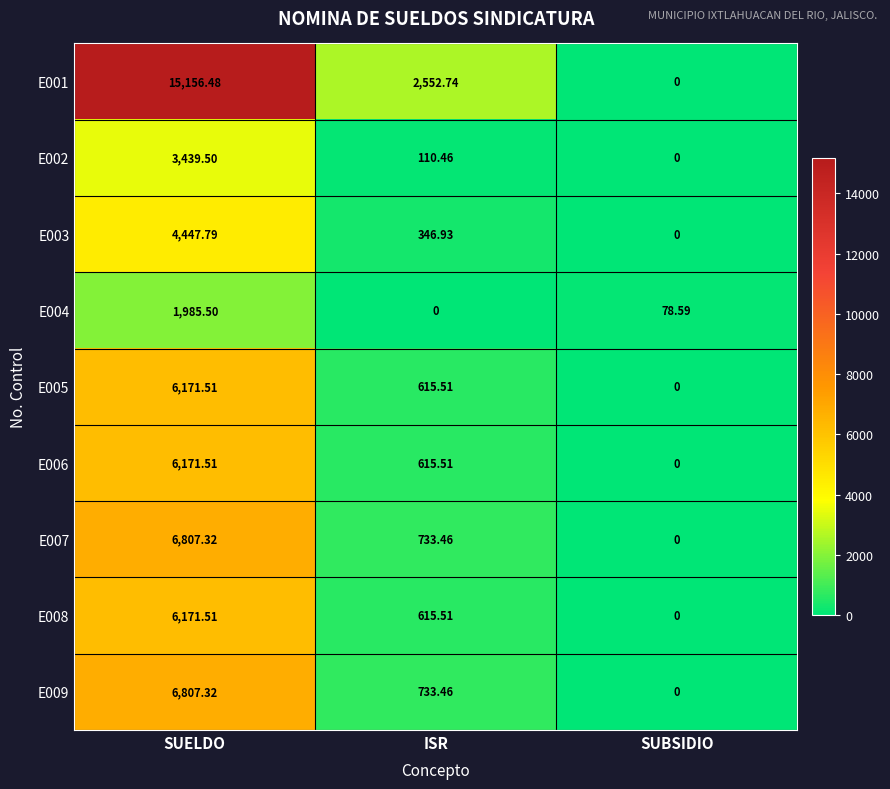

What is the total value across all series at SUBSIDIO?

78.6